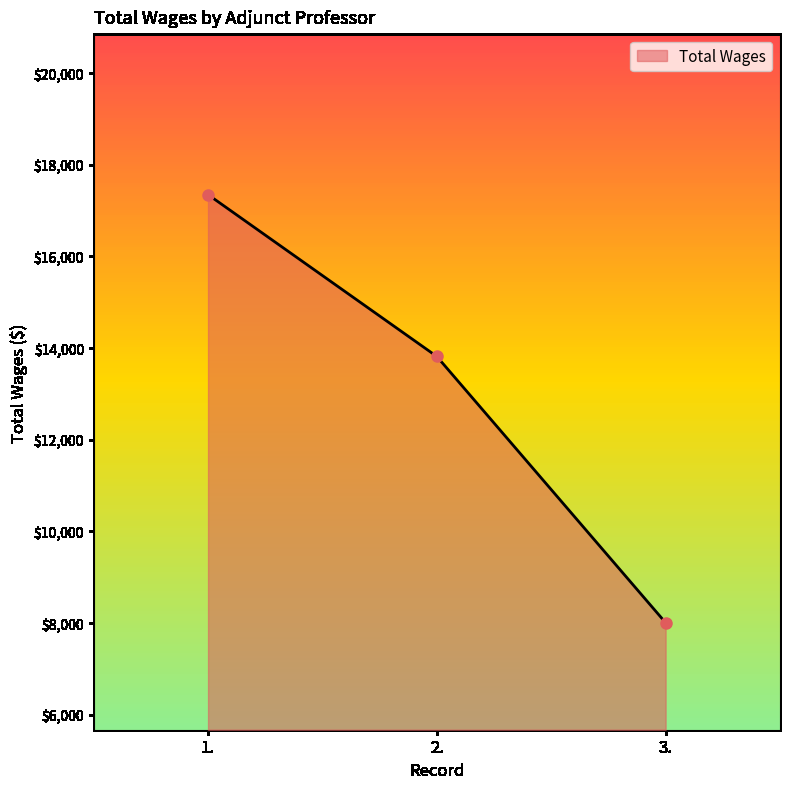

Rank the categories by value from lowest to highest.

3., 2., 1.